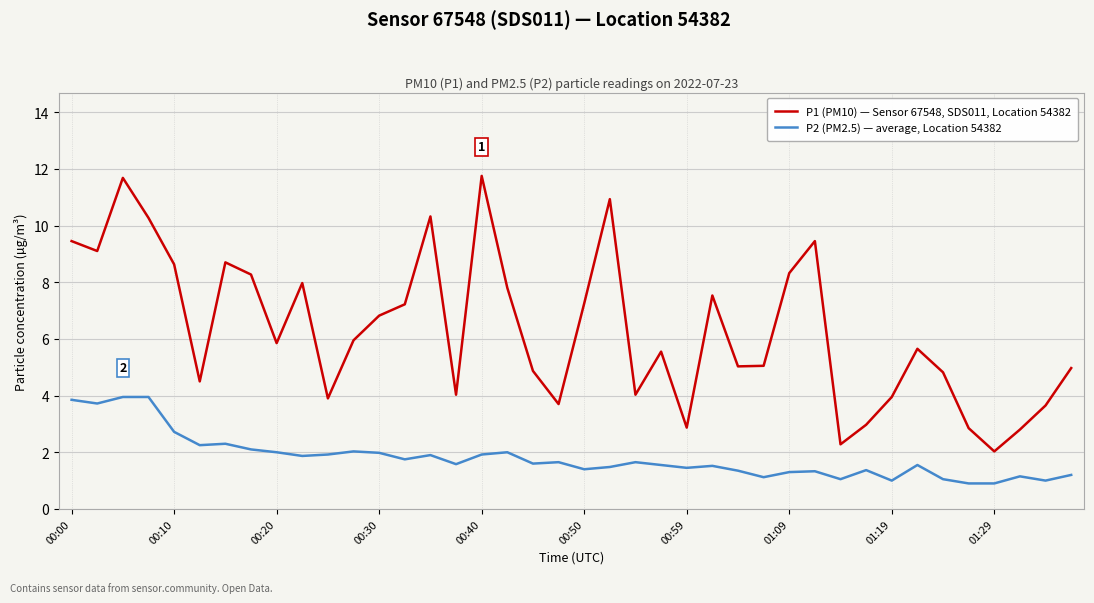

True or false: P2 (PM2.5) — average, Location 54382 and P1 (PM10) — Sensor 67548, SDS011, Location 54382 cross at least once.

False